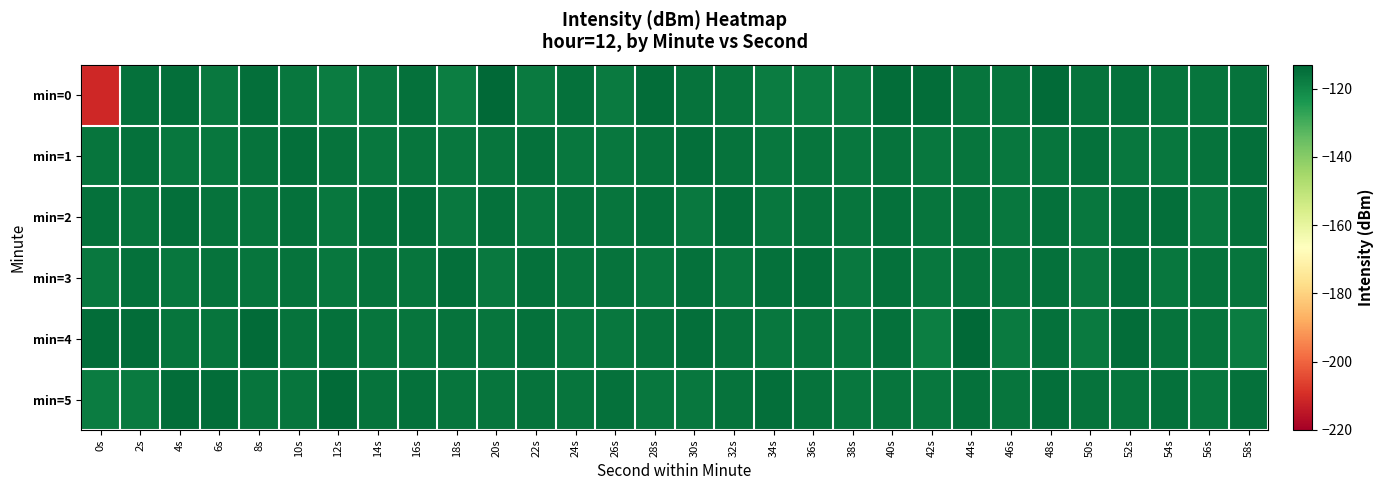

Reading left to right, what are all the values shown in this chart?

min=0: 0s=-211.2	2s=-115.4	4s=-115.0	6s=-116.8	8s=-115.0	10s=-116.7	12s=-117.7	14s=-117.0	16s=-115.3	18s=-118.1	20s=-113.6	22s=-117.3	24s=-115.3	26s=-117.3	28s=-114.6	30s=-115.7	32s=-116.0	34s=-117.8	36s=-118.0	38s=-117.3	40s=-114.3	42s=-114.3	44s=-116.3	46s=-116.2	48s=-114.0	50s=-115.9	52s=-115.5	54s=-116.0	56s=-116.2	58s=-115.9
min=1: 0s=-116.3	2s=-115.1	4s=-116.7	6s=-116.4	8s=-115.8	10s=-114.7	12s=-115.8	14s=-116.6	16s=-116.2	18s=-116.6	20s=-116.3	22s=-115.1	24s=-116.7	26s=-116.4	28s=-115.8	30s=-114.7	32s=-115.8	34s=-116.6	36s=-116.2	38s=-116.6	40s=-115.8	42s=-116.6	44s=-116.2	46s=-116.6	48s=-116.3	50s=-115.1	52s=-116.7	54s=-116.4	56s=-115.8	58s=-114.7
min=2: 0s=-115.5	2s=-116.1	4s=-114.8	6s=-115.9	8s=-116.3	10s=-115.2	12s=-116.7	14s=-115.4	16s=-114.9	18s=-116.8	20s=-115.1	22s=-116.5	24s=-115.6	26s=-116.2	28s=-115.3	30s=-116.9	32s=-115.0	34s=-116.4	36s=-115.7	38s=-116.1	40s=-115.5	42s=-116.3	44s=-115.8	46s=-116.6	48s=-115.2	50s=-116.7	52s=-115.4	54s=-114.9	56s=-116.8	58s=-115.1
min=3: 0s=-116.8	2s=-115.3	4s=-116.5	6s=-115.7	8s=-116.1	10s=-115.9	12s=-116.4	14s=-115.6	16s=-116.2	18s=-115.0	20s=-116.9	22s=-115.5	24s=-116.3	26s=-115.8	28s=-116.6	30s=-115.2	32s=-116.7	34s=-115.4	36s=-114.9	38s=-116.8	40s=-115.1	42s=-116.5	44s=-115.6	46s=-116.2	48s=-115.3	50s=-116.9	52s=-115.0	54s=-116.4	56s=-115.7	58s=-116.1
min=4: 0s=-114.3	2s=-114.3	4s=-116.3	6s=-116.2	8s=-114.0	10s=-115.9	12s=-115.5	14s=-116.0	16s=-116.2	18s=-115.9	20s=-116.3	22s=-115.1	24s=-116.7	26s=-116.4	28s=-115.8	30s=-114.7	32s=-115.8	34s=-116.6	36s=-116.2	38s=-116.6	40s=-115.3	42s=-118.1	44s=-113.6	46s=-117.3	48s=-115.3	50s=-117.3	52s=-114.6	54s=-115.7	56s=-116.0	58s=-117.8
min=5: 0s=-118.0	2s=-117.3	4s=-114.3	6s=-114.3	8s=-116.3	10s=-116.2	12s=-114.0	14s=-115.9	16s=-115.5	18s=-116.0	20s=-116.2	22s=-115.9	24s=-116.3	26s=-115.1	28s=-116.7	30s=-116.4	32s=-115.8	34s=-114.7	36s=-115.8	38s=-116.6	40s=-116.2	42s=-116.6	44s=-115.5	46s=-116.1	48s=-114.8	50s=-115.9	52s=-116.3	54s=-115.2	56s=-116.7	58s=-115.4